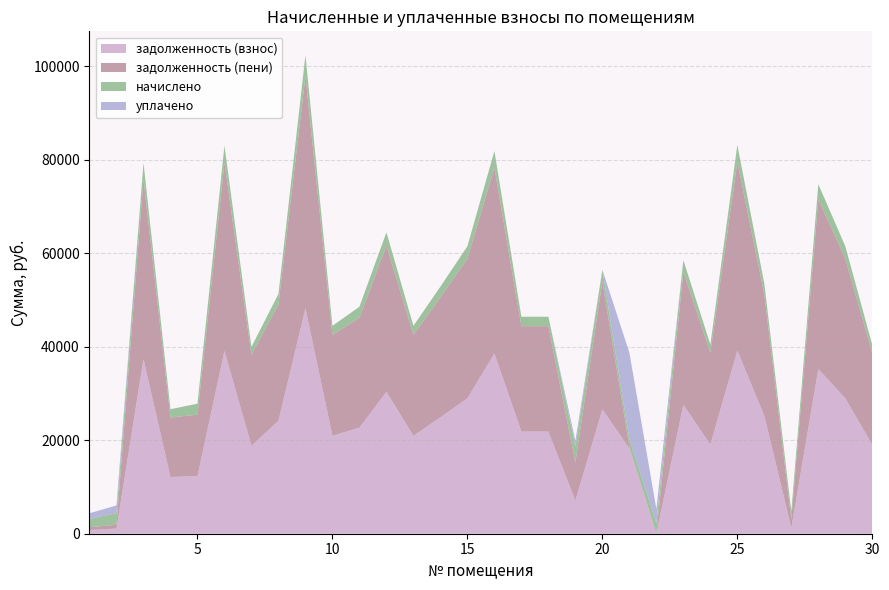

Reading left to right, transcribe all the data shown in this chart.

задолженность (взнос): 795.1	1101.1	37382.6	12136.6	12347.2	39127.0	18834.4	24180.8	48240.4	20960.9	22705.1	30378.0	20960.9	24910.0	28980.7	38580.1	21872.2	21872.2	7066.0	26611.1	18257.1	17.9	27583.3	19077.5	39187.7	25213.8	1236.8	35238.5	28980.7	19016.6
задолженность (пени): 592.2	825.0	38528.4	12729.9	13130.3	40324.8	19411.0	24921.1	49717.2	21602.6	23495.6	31308.0	21602.6	25672.6	29867.9	39761.2	22541.8	22541.8	8202.4	27425.8	372.6	0.0	28427.8	19661.5	40387.4	25985.7	1819.0	36317.3	29867.9	19598.8
начислено: 1791.2	2477.5	3437.3	1780.0	2349.2	3593.5	1729.8	2220.8	4430.5	1925.1	2371.5	2790.0	1925.1	2287.8	2661.7	3543.3	2008.8	2008.8	3409.4	2444.0	1676.8	2254.3	2533.3	1752.1	3599.1	2315.7	1746.5	3236.4	2661.7	1746.5
уплачено: 1199.0	1652.6	0.0	0.0	0.0	0.0	0.0	0.0	0.0	0.0	0.0	0.0	0.0	0.0	0.0	0.0	0.0	0.0	1200.0	0.0	18443.4	3028.0	0.0	0.0	0.0	0.0	0.0	0.0	0.0	0.0